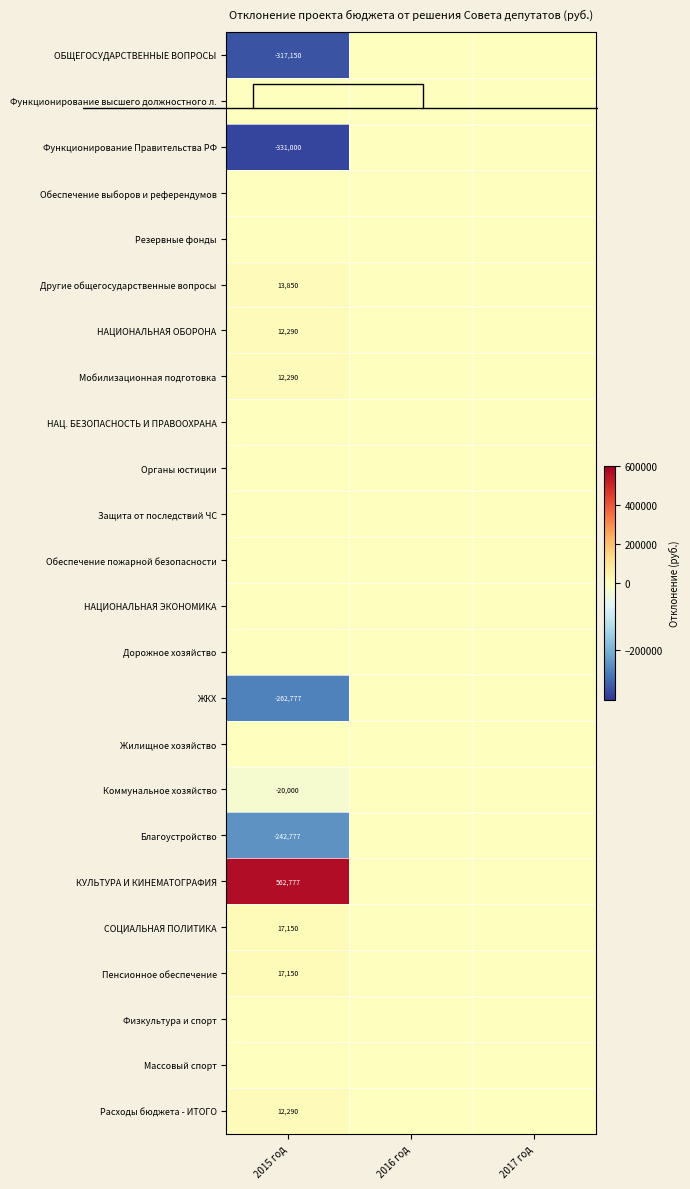

Count the number of categories in the chart.

3